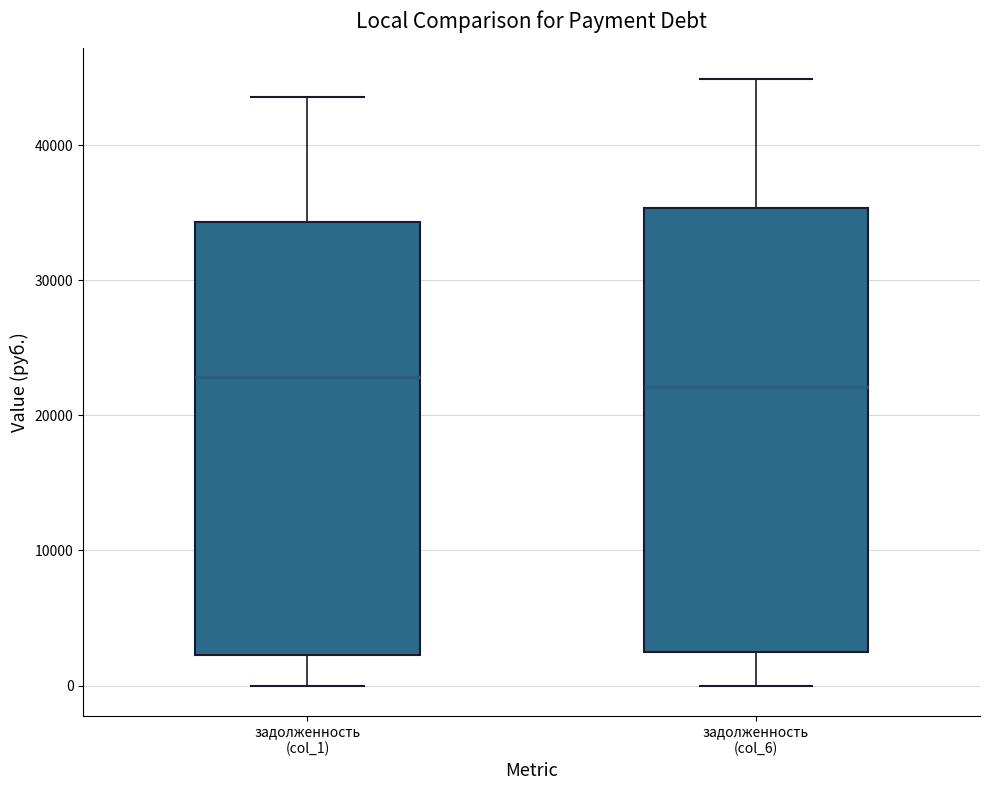

Reading left to right, transcribe this box plot: for each box, give where its median line is, the range the box spans, and where its two whiskers end, as read against the y-axis. The values are not printed on the chart, so give them approximately, as read against the axis.

задолженность (col_1): median 23000, box 2000 to 34000, whiskers 0 to 44000
задолженность (col_6): median 22000, box 2000 to 35000, whiskers 0 to 45000